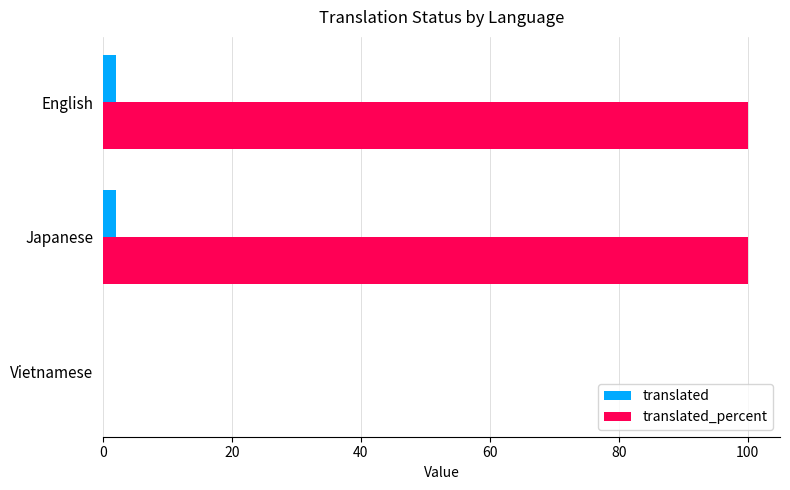

True or false: translated_percent has a value of 100 at English.

True